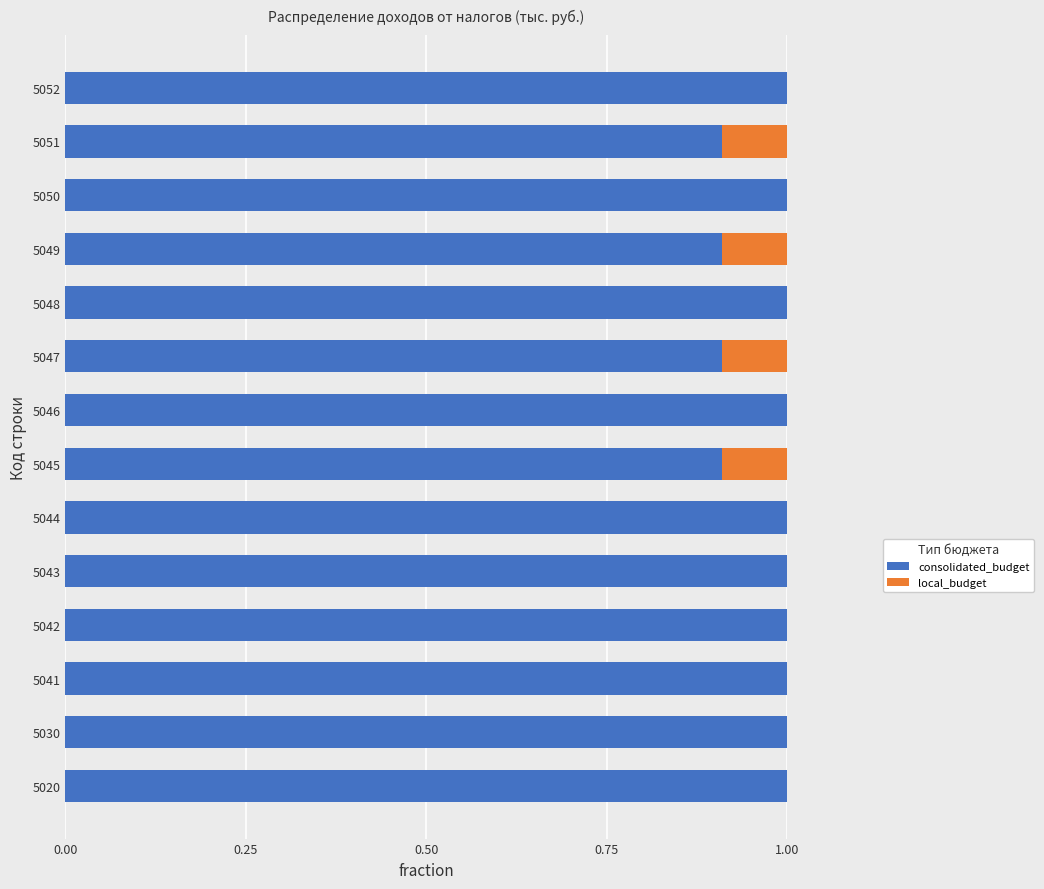

What is the total value across all series at 5020?

1.0